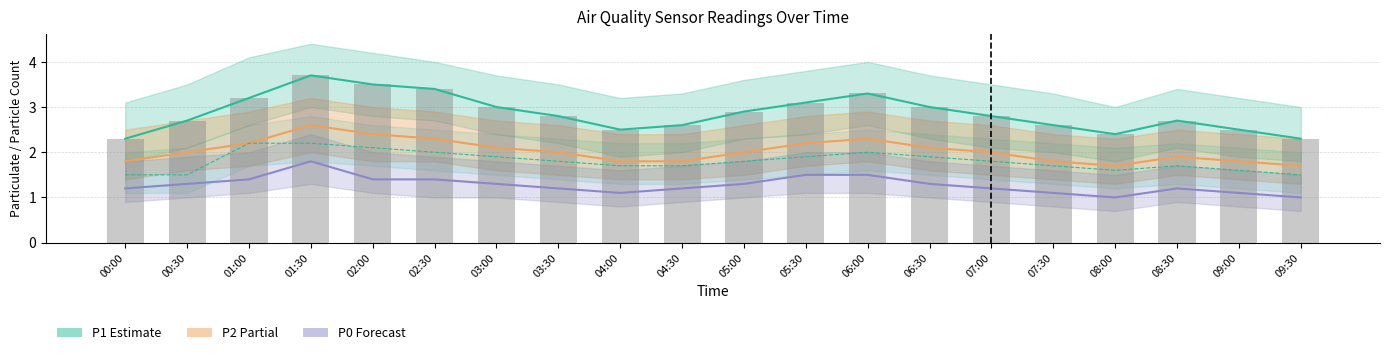

What position from the left is 06:30?

14